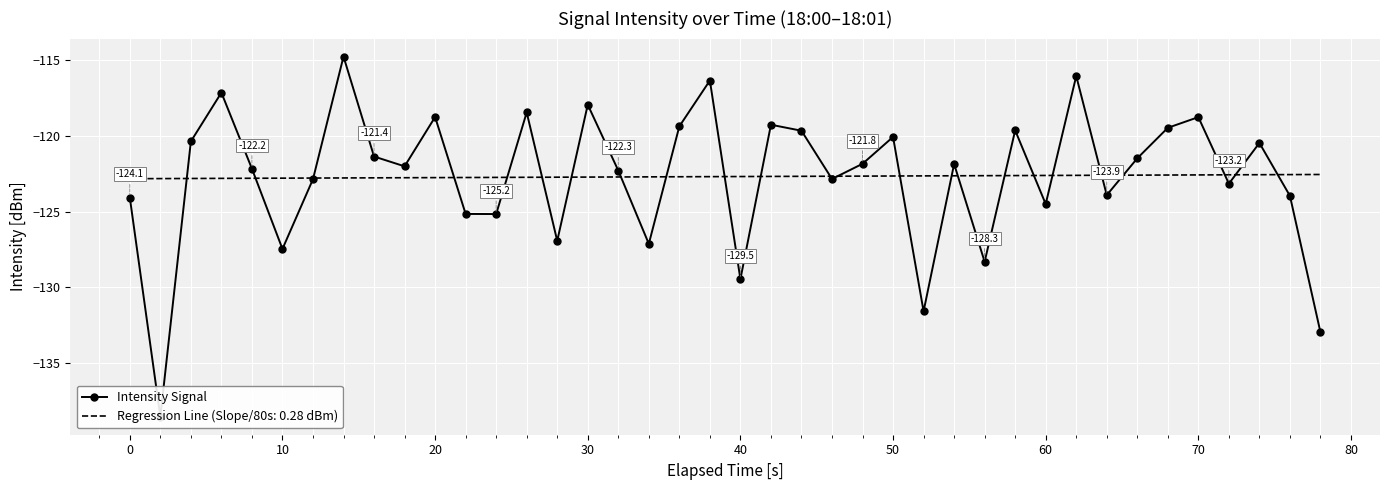

How many categories are shown in the chart?

40